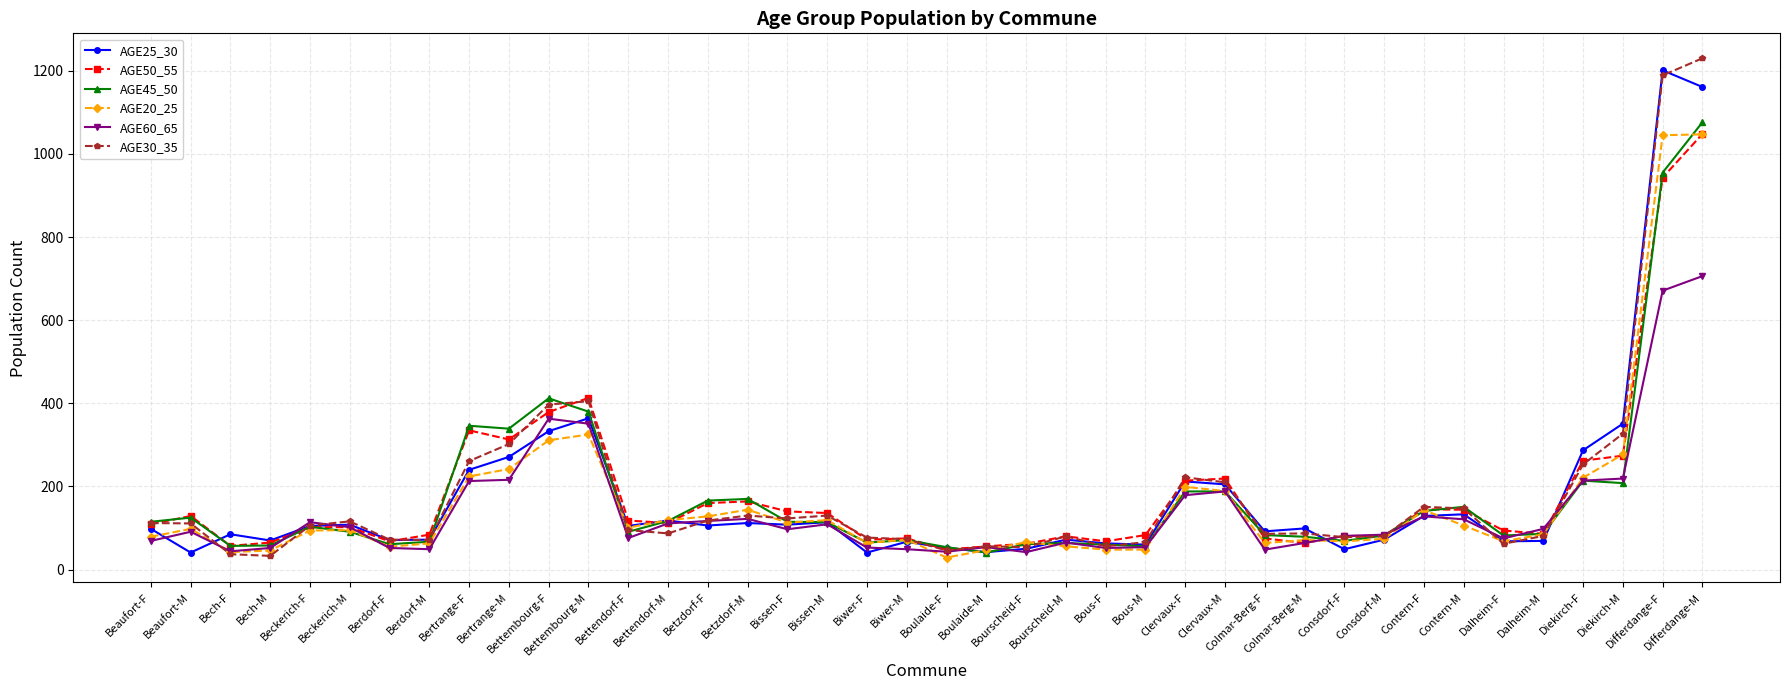

How many categories are shown in the chart?

40